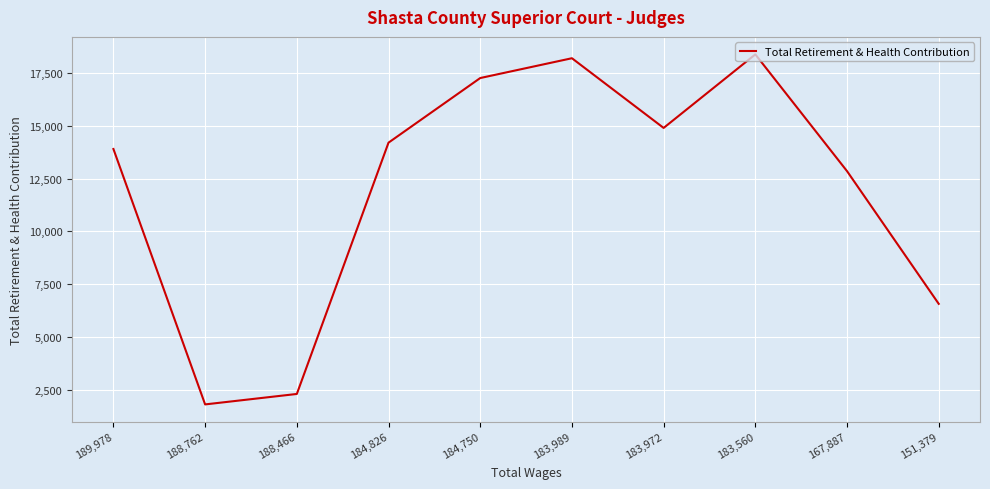

Where is the first local maximum?

183,989